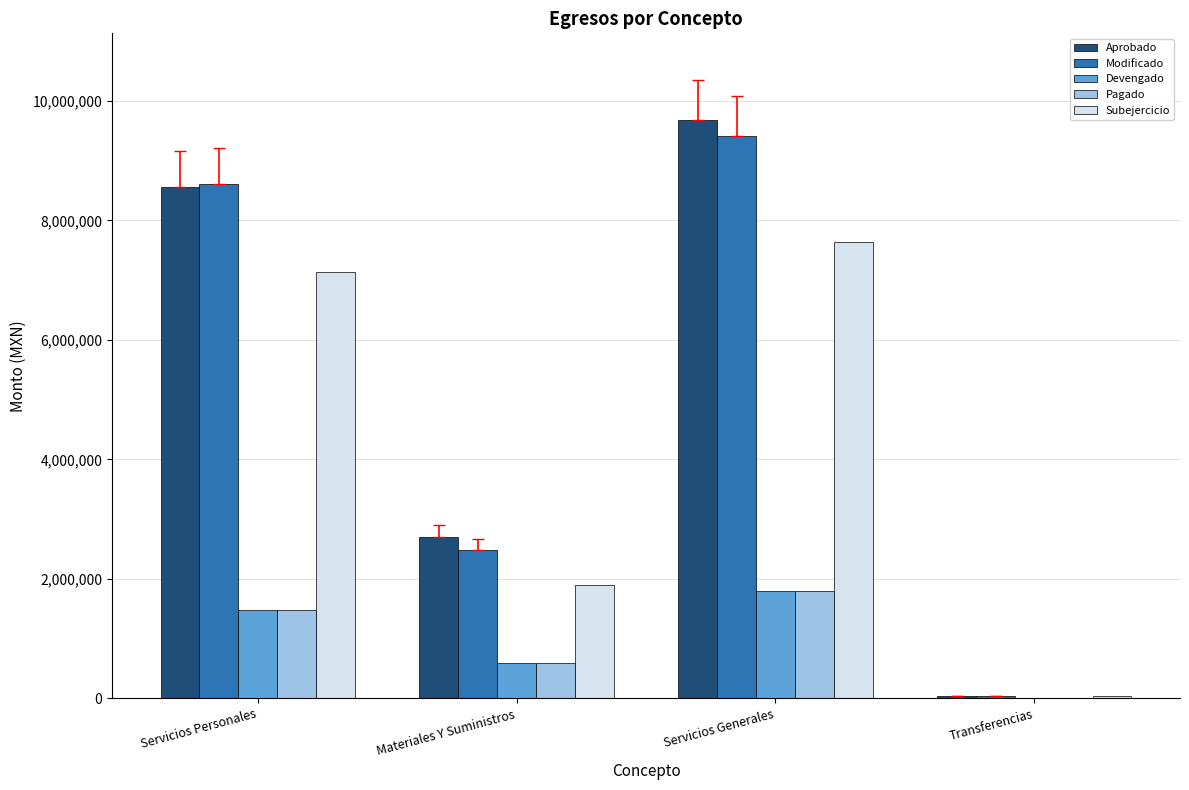

Is the value of Subejercicio at Servicios Personales greater than the value of Pagado at Servicios Generales?

Yes